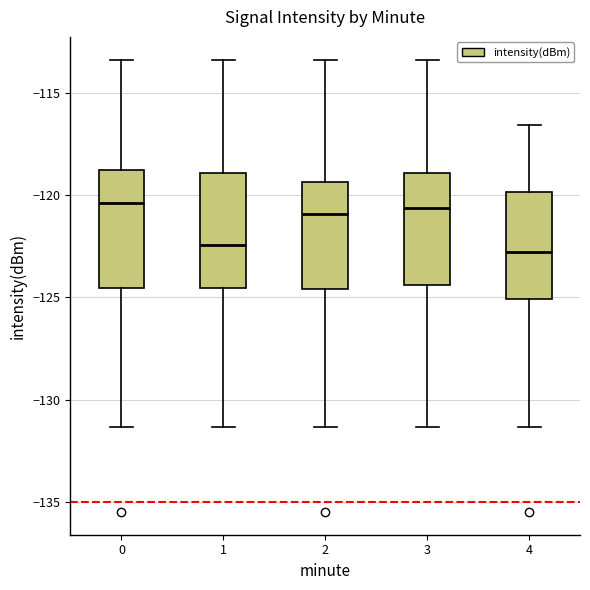

Where does the median line of the box at x = 0 sit on the y-axis? The values are not printed on the chart, so give them approximately, as read against the axis.

-120.5